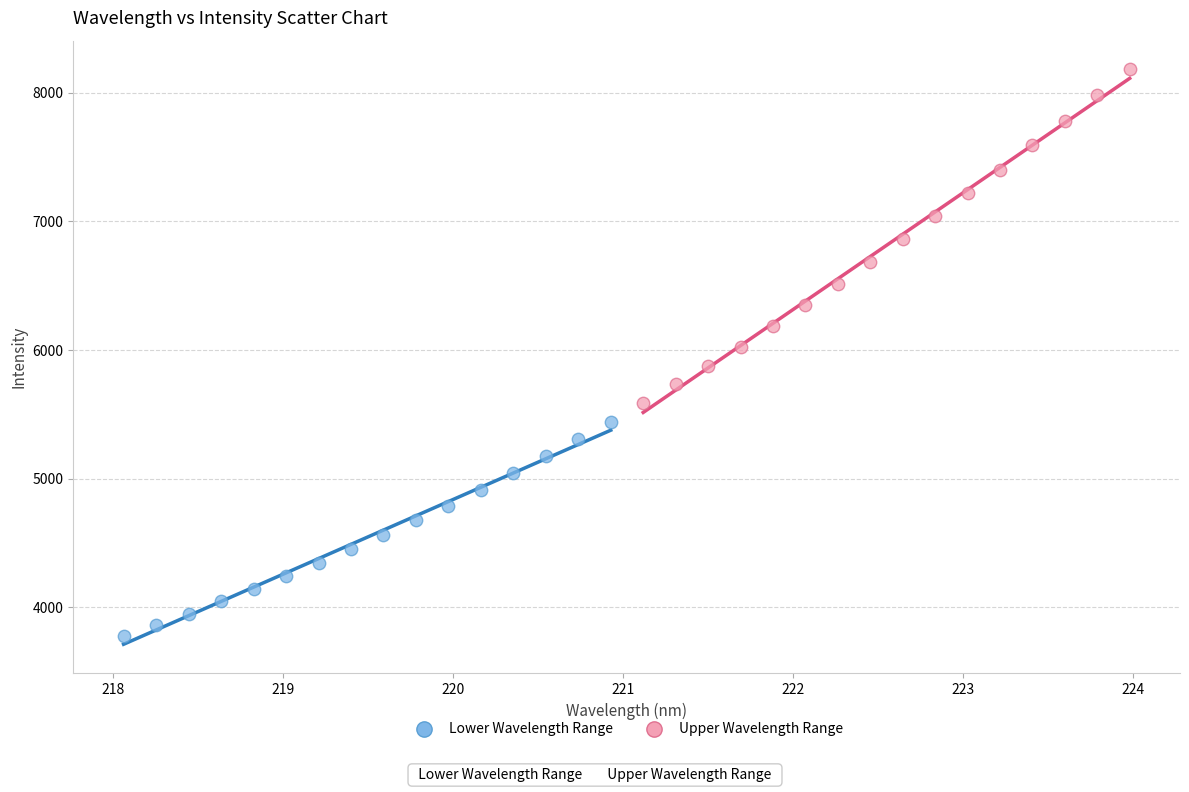

What are all the series names shown in the legend?

Lower Wavelength Range, Upper Wavelength Range